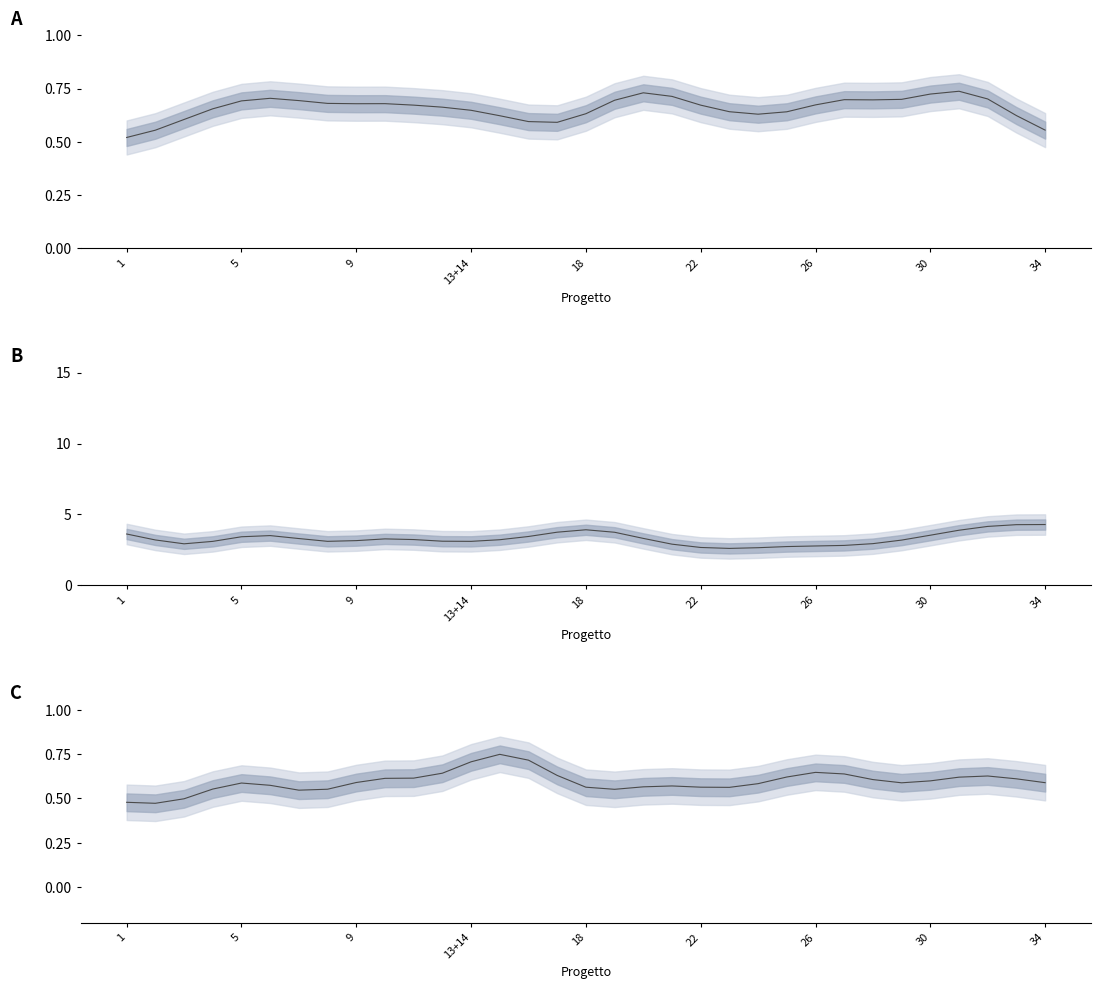

The Contributo per superficie (norm.) series shows 0.6 at 34. True or false?

True